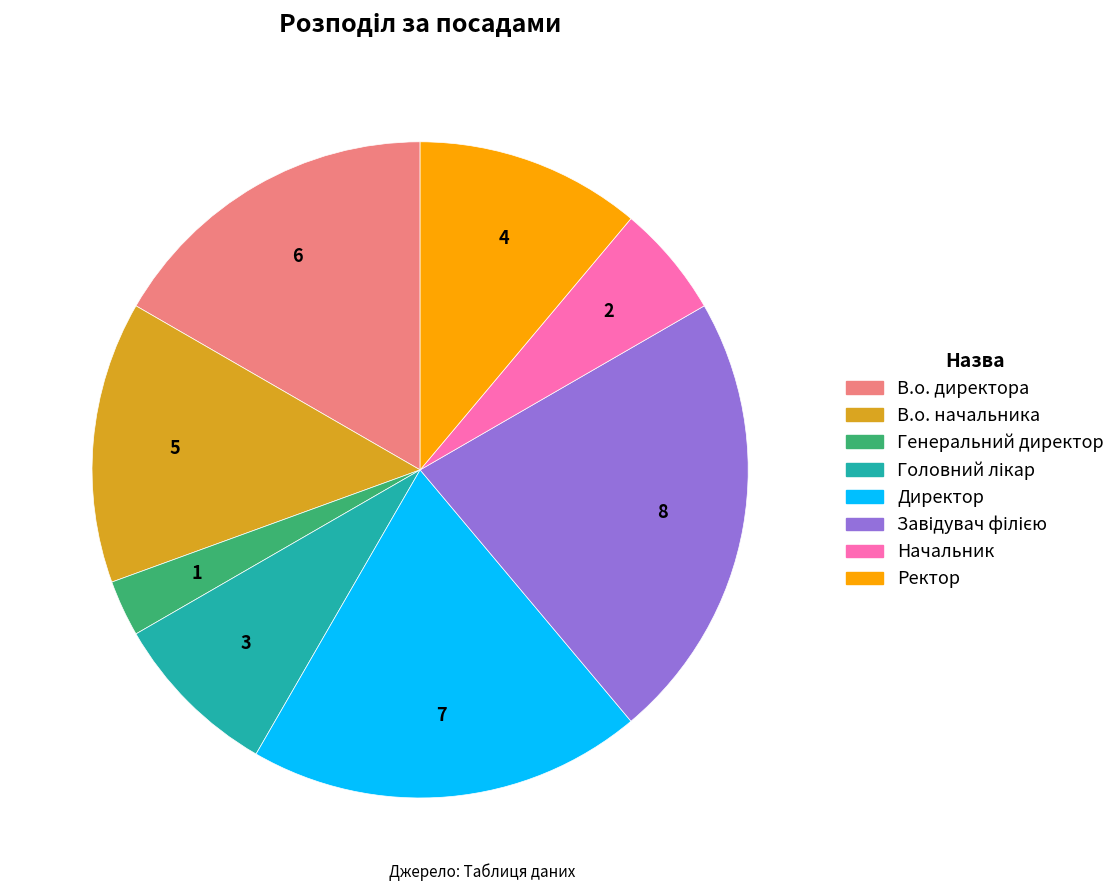

Does Генеральний директор represent more than half of the total?

No